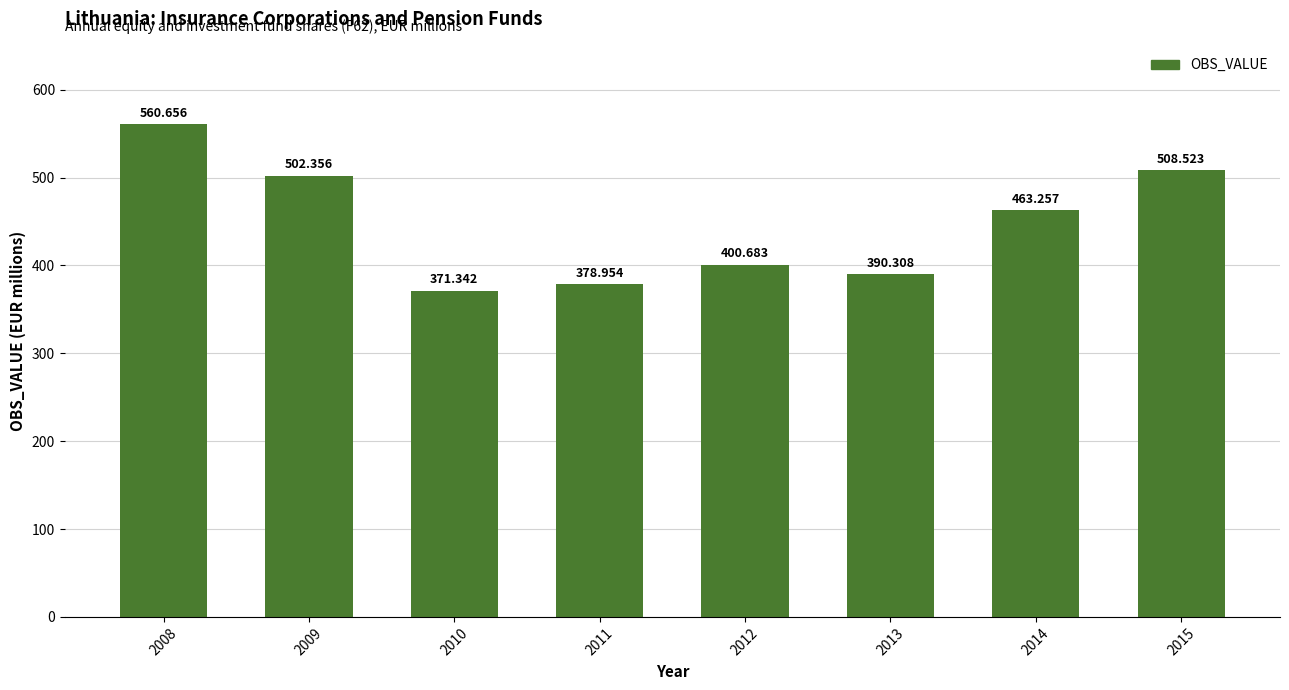

Reading left to right, extract all data points from this chart.

560.7	502.4	371.3	379.0	400.7	390.3	463.3	508.5